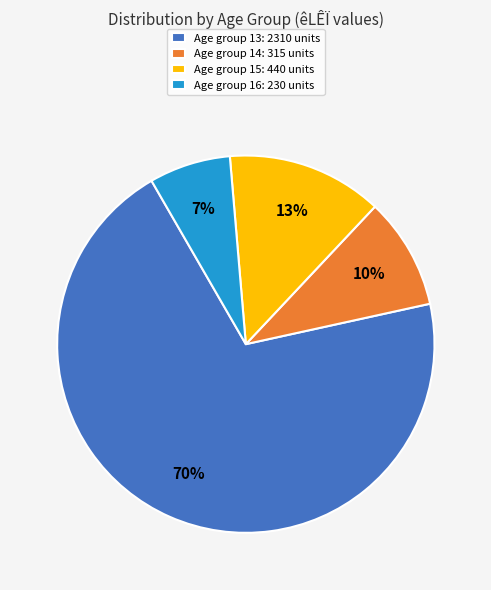

Between Age group 14: 315 units and Age group 15: 440 units, which is larger?

Age group 15: 440 units